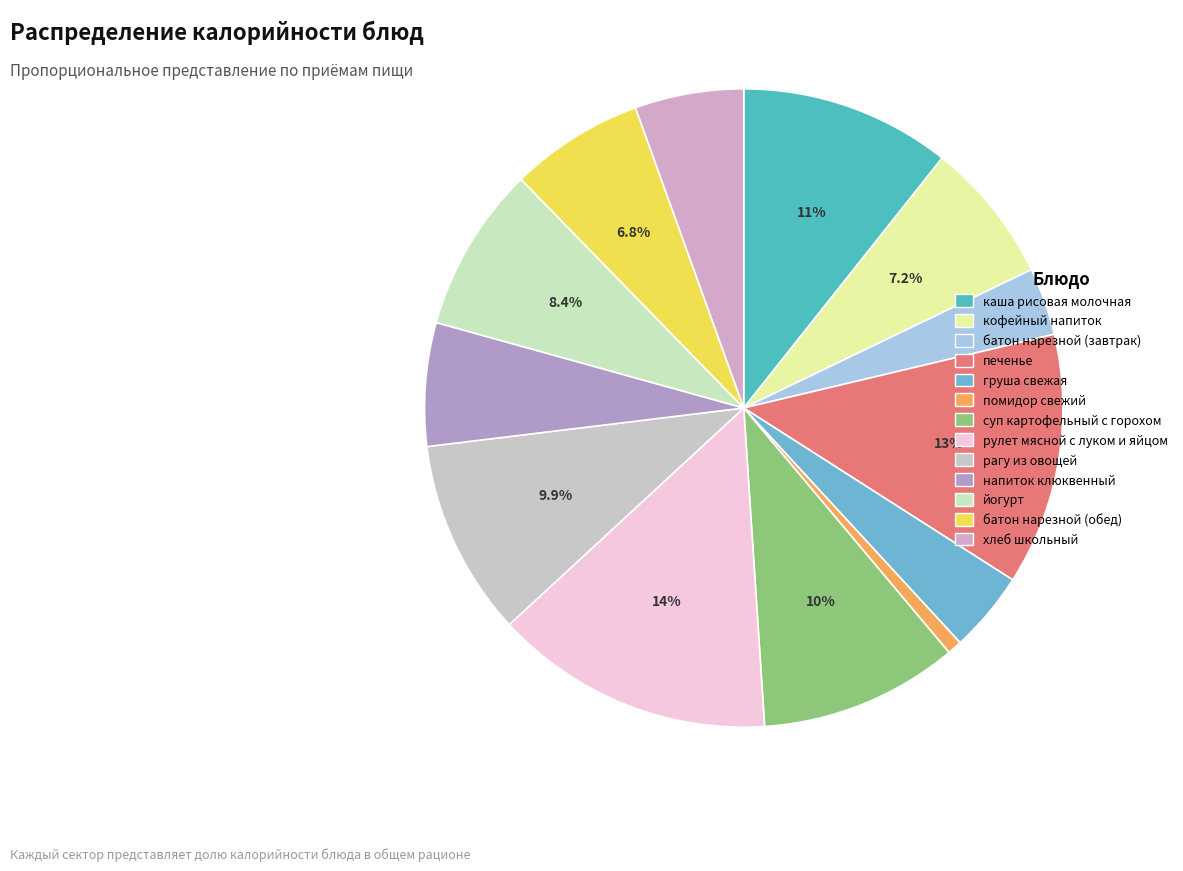

What is the smallest slice in the pie chart?

помидор свежий